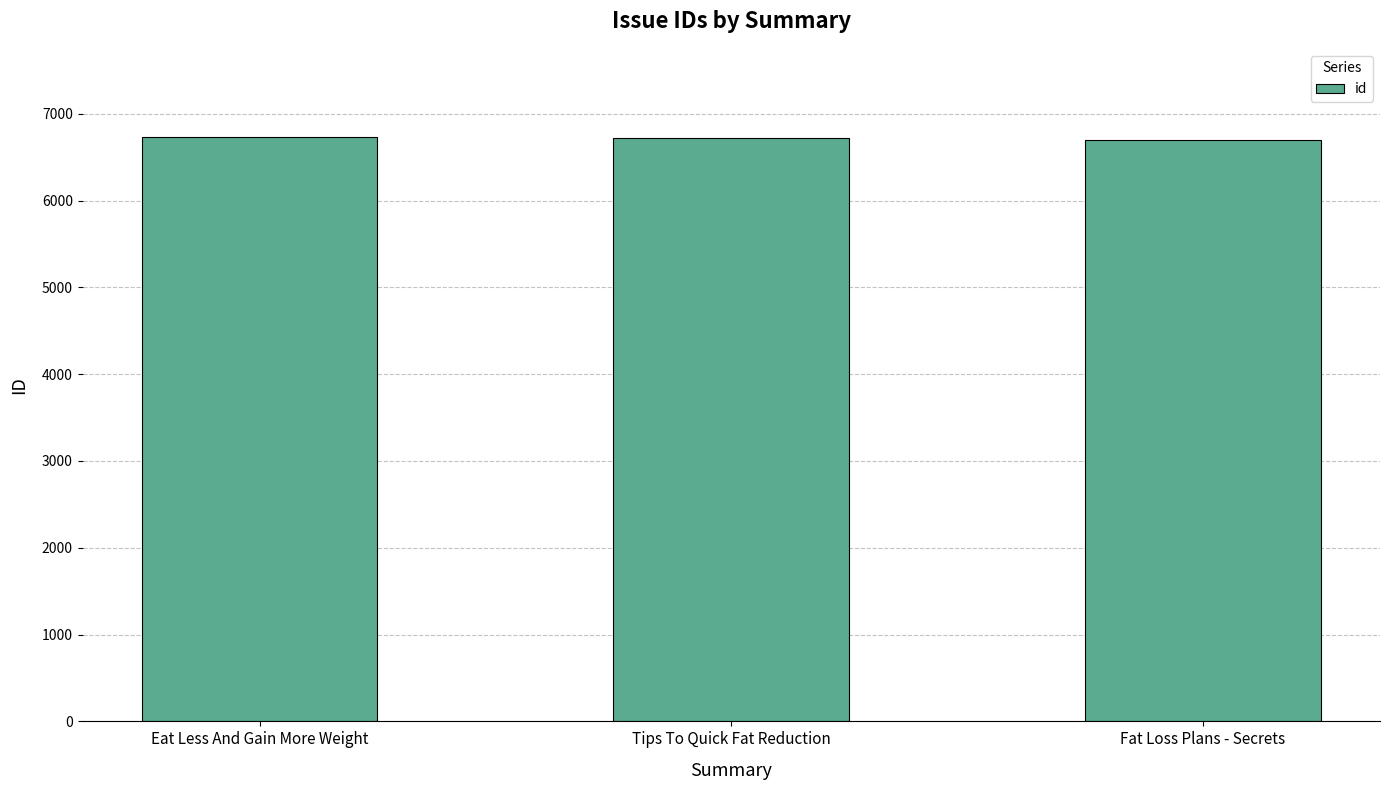

Approximately how many times larger is the value at Tips To Quick Fat Reduction compared to Fat Loss Plans - Secrets?

1.0